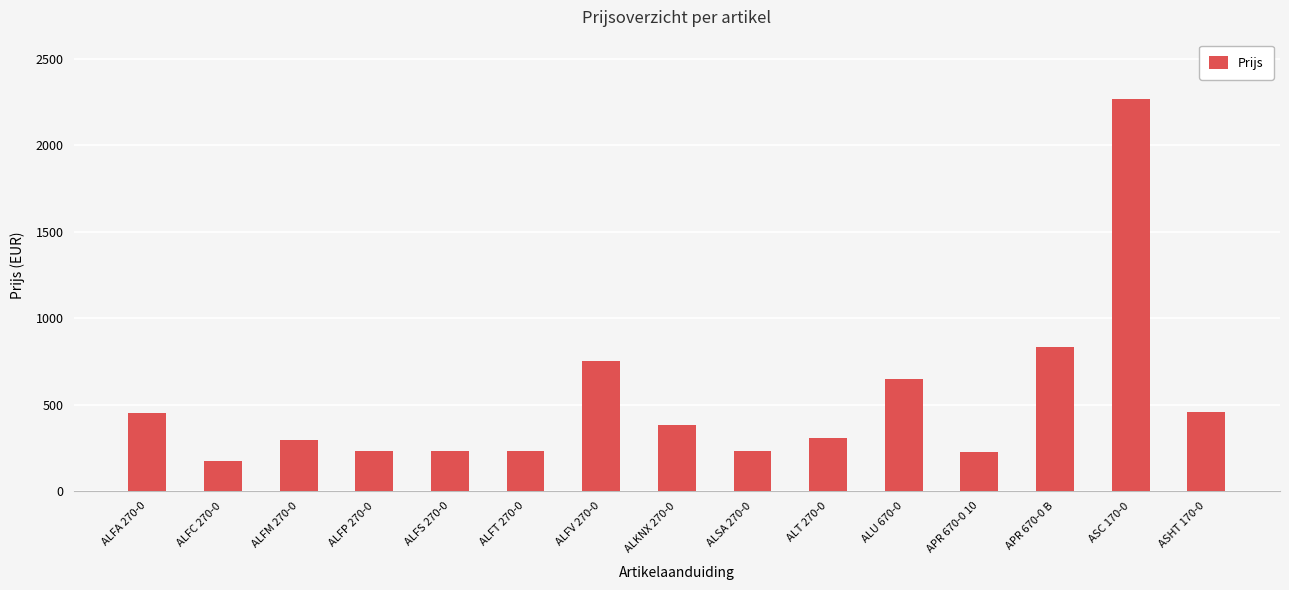

Are the bars grouped side by side (vs. stacked)?

No